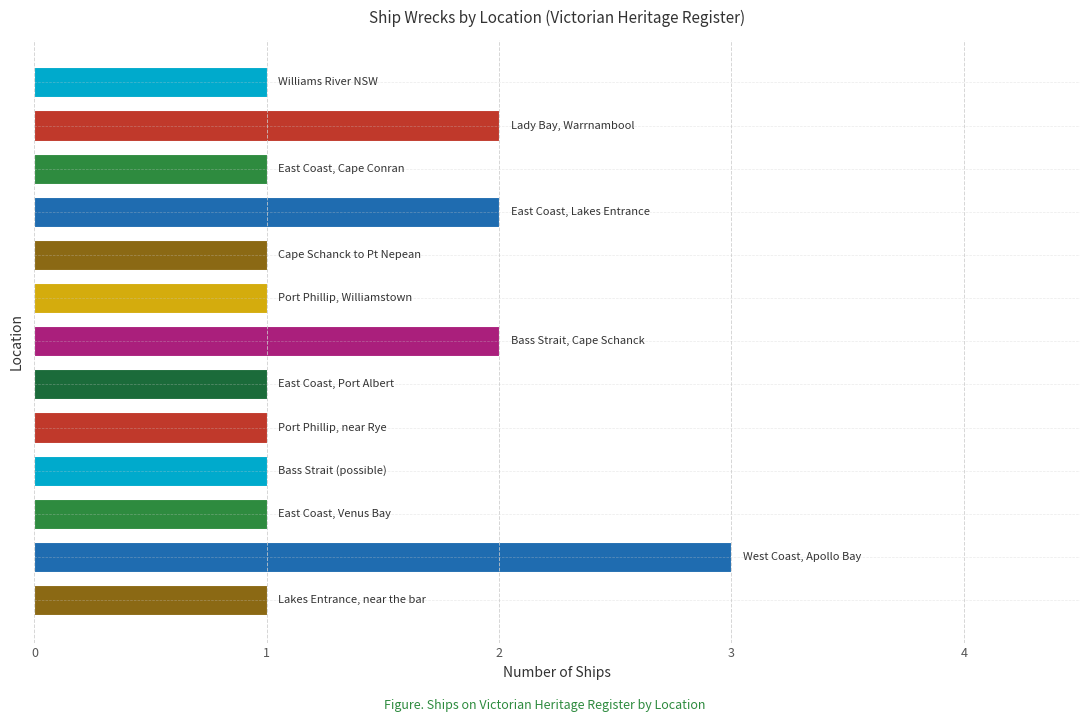

Count the values in the range 1 to 2.

12